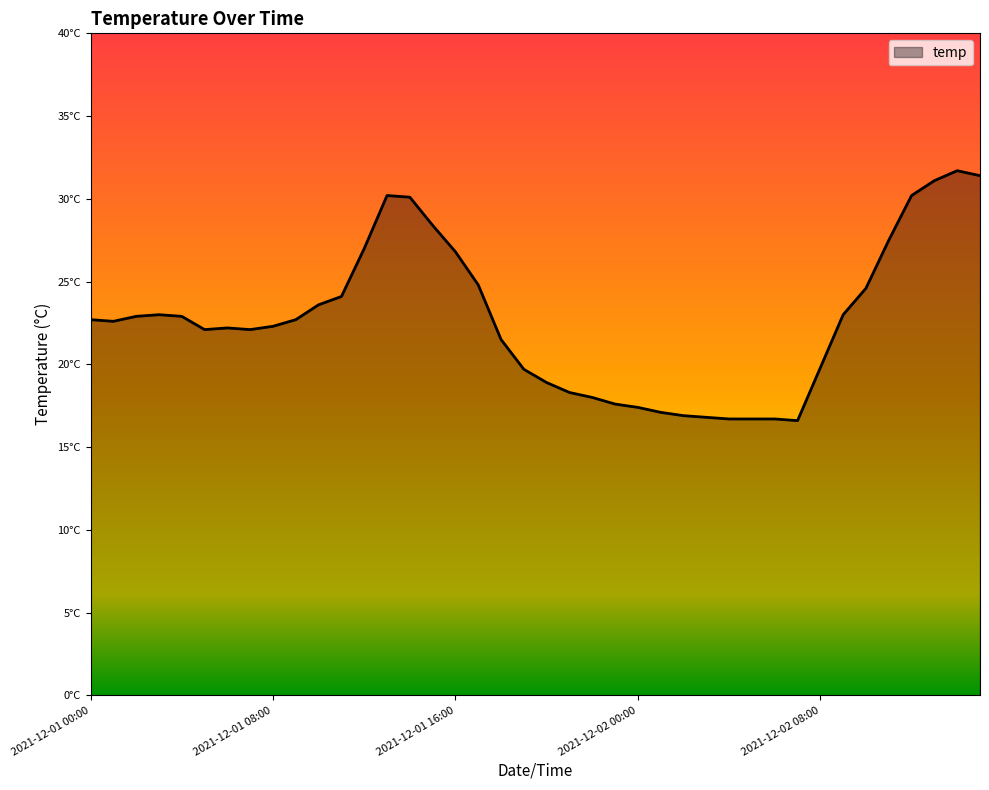

Does the chart display data point markers on the line(s)?

No